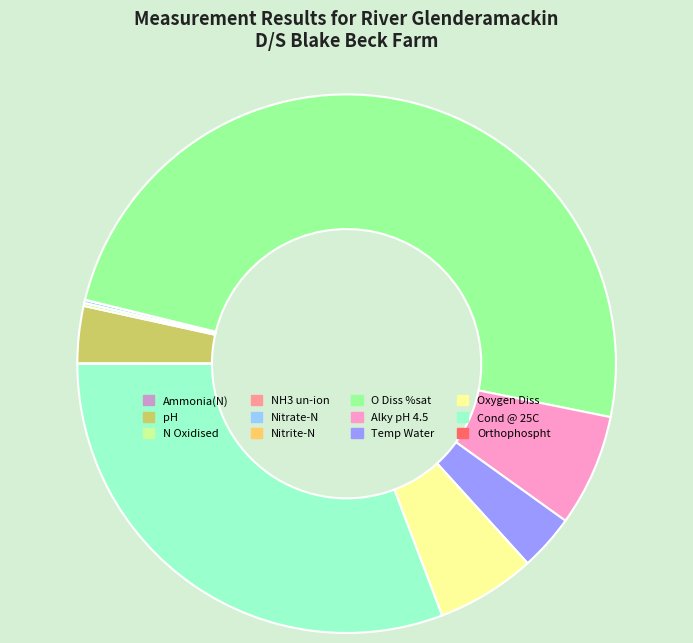

Does Oxygen Diss represent more than half of the total?

No